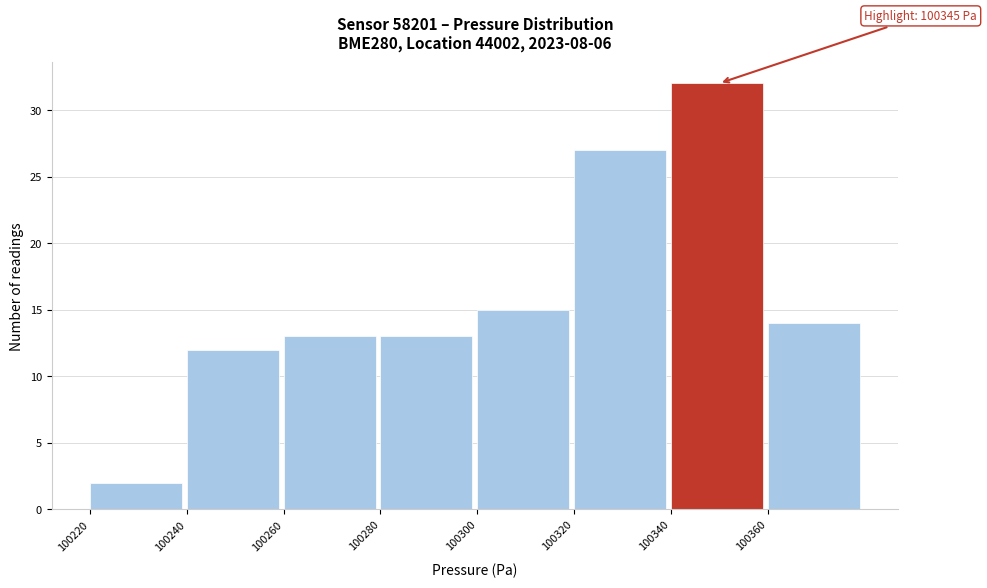

Which range on the x-axis has the tallest bar?

100340 to 100360